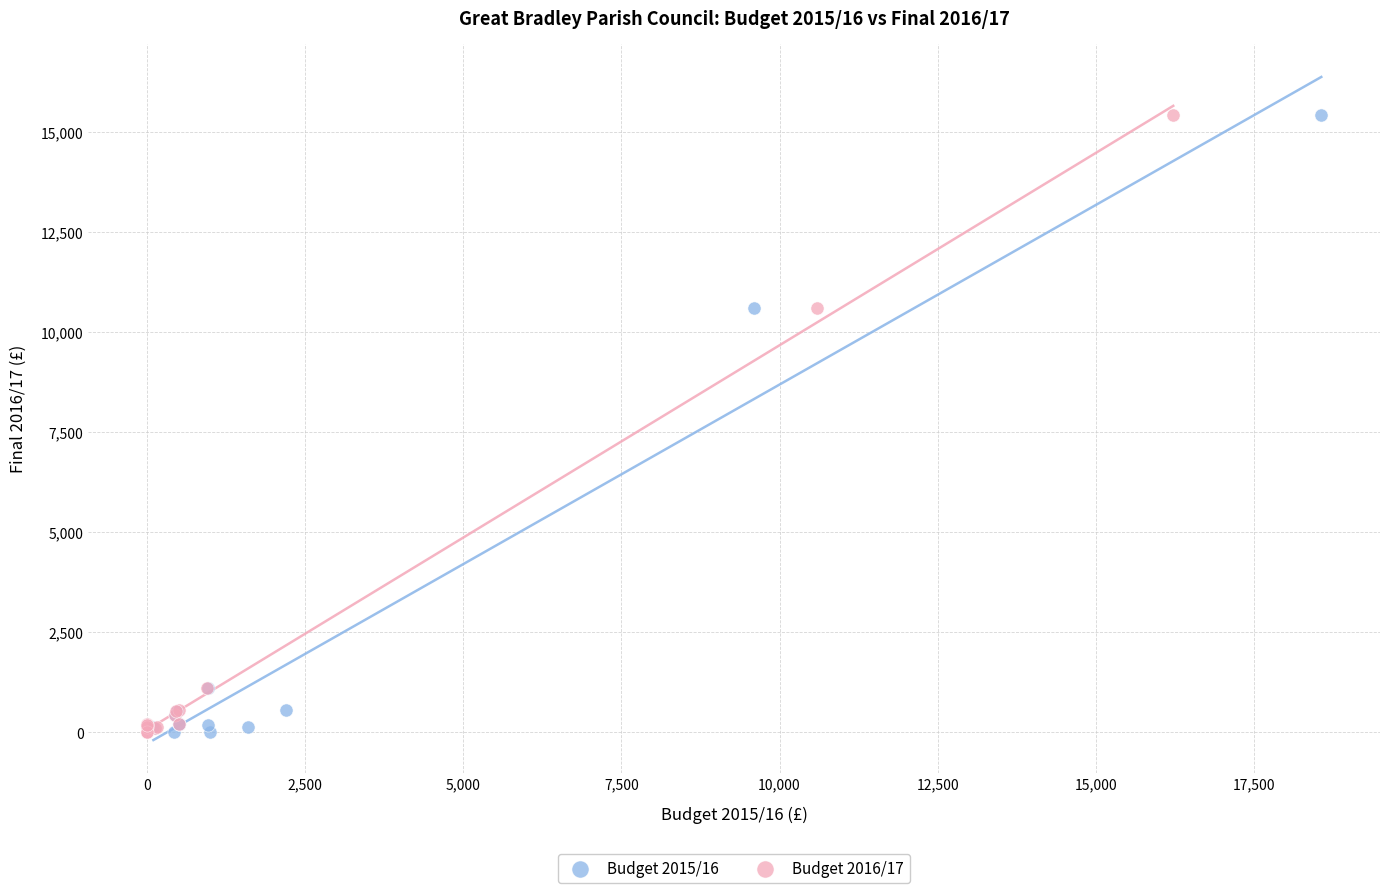

What are all the series names shown in the legend?

Budget 2015/16, Budget 2016/17